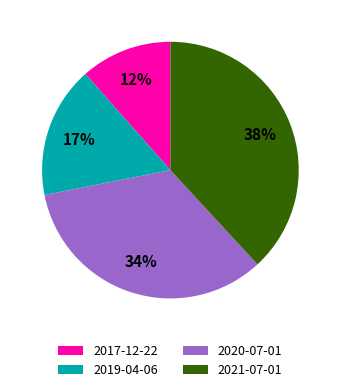

To the nearest percent, what is the average slice percentage?

25%